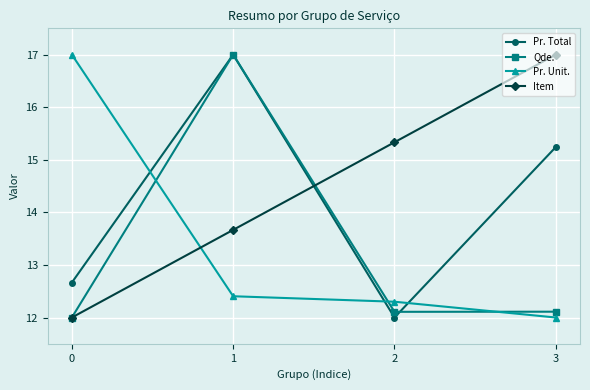

What is the total value across all series at 2?

51.7